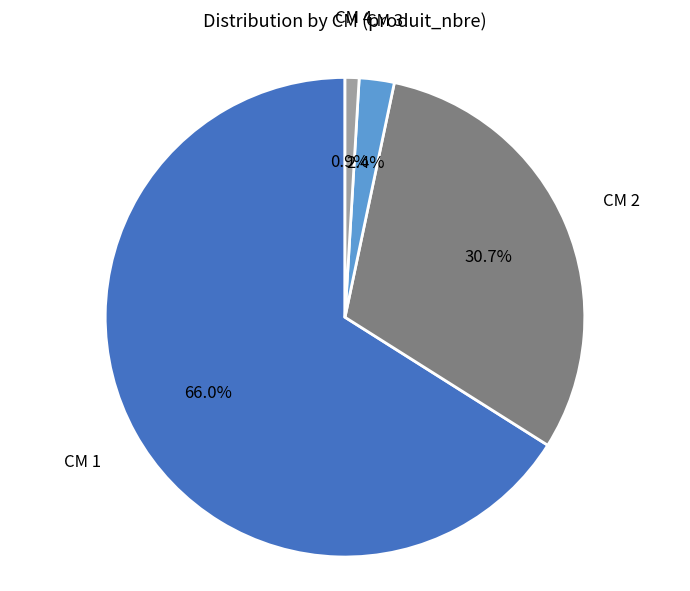

Is there any slice that represents more than half of the pie?

Yes